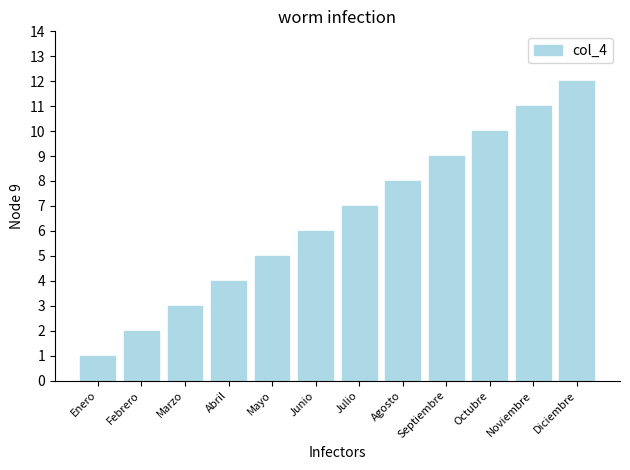

What value does the data have at Septiembre?

9